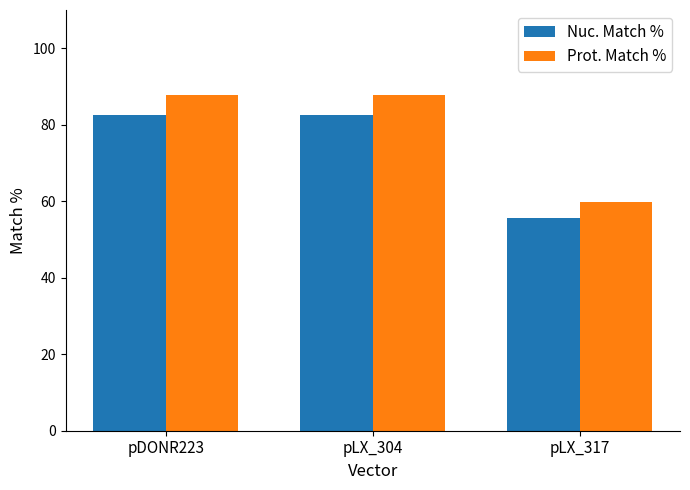

How many bars are there in each group?

2